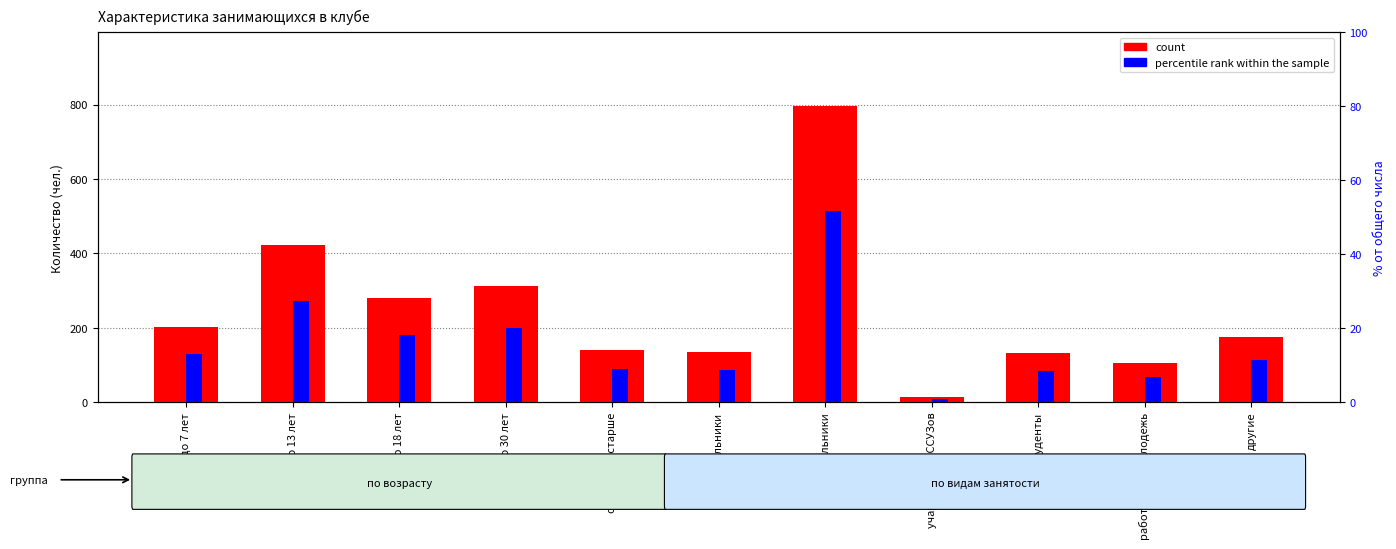

Does the chart contain any negative values?

No